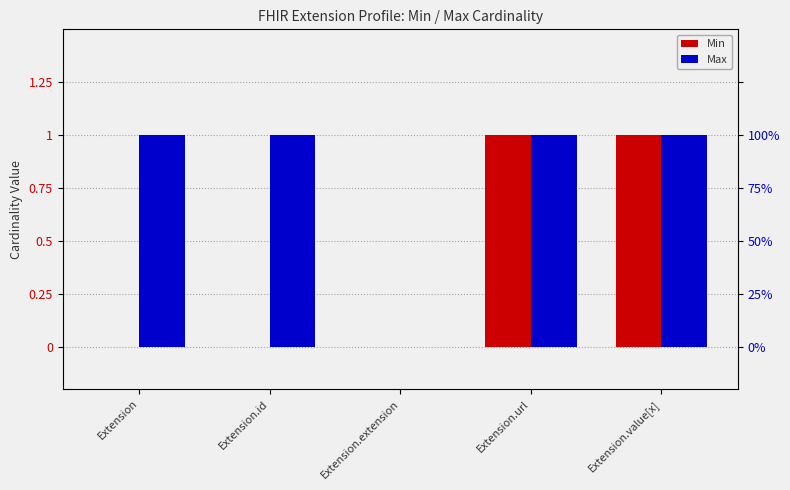

What is the maximum value for Min?

1